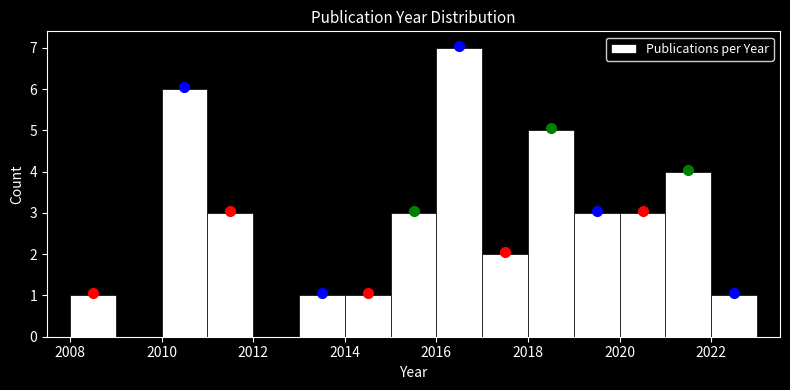

Which range on the x-axis has the tallest bar?

2016 to 2017